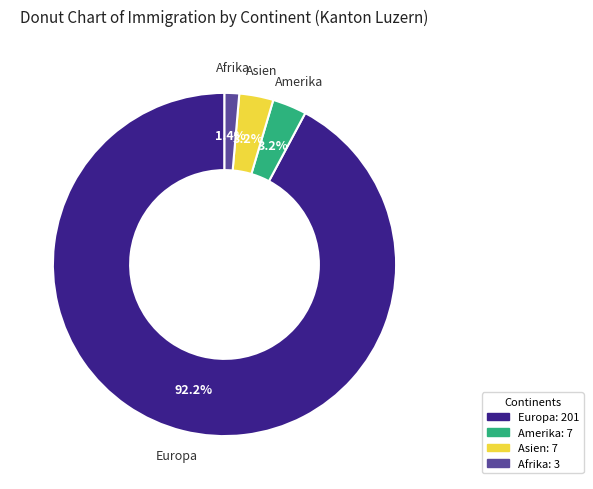

Does any single category account for the majority?

Yes